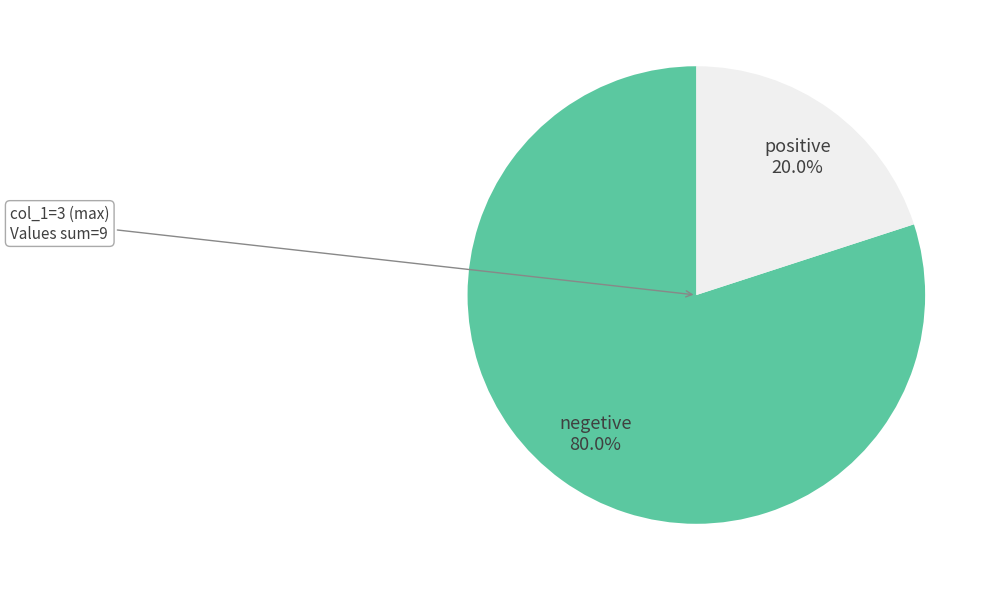

Combined, do positive and negetive account for over 50%?

Yes